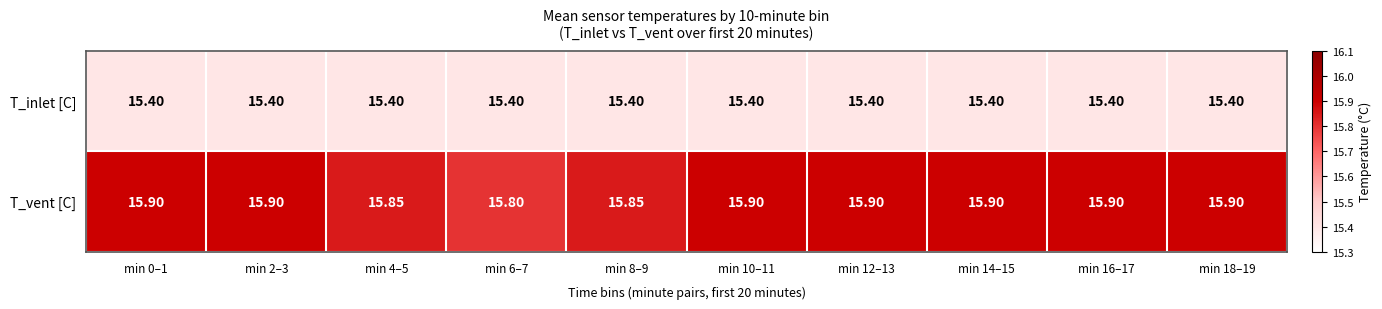

Count the number of data series in this chart.

2